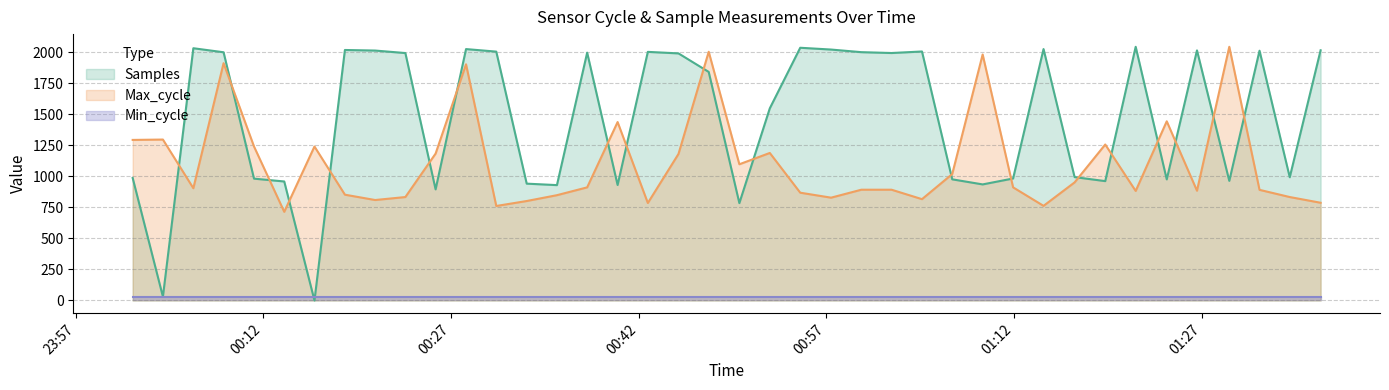

Count the number of categories in the chart.

40